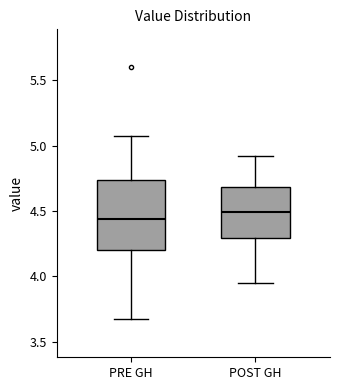

Which box has the lowest median line?

PRE GH